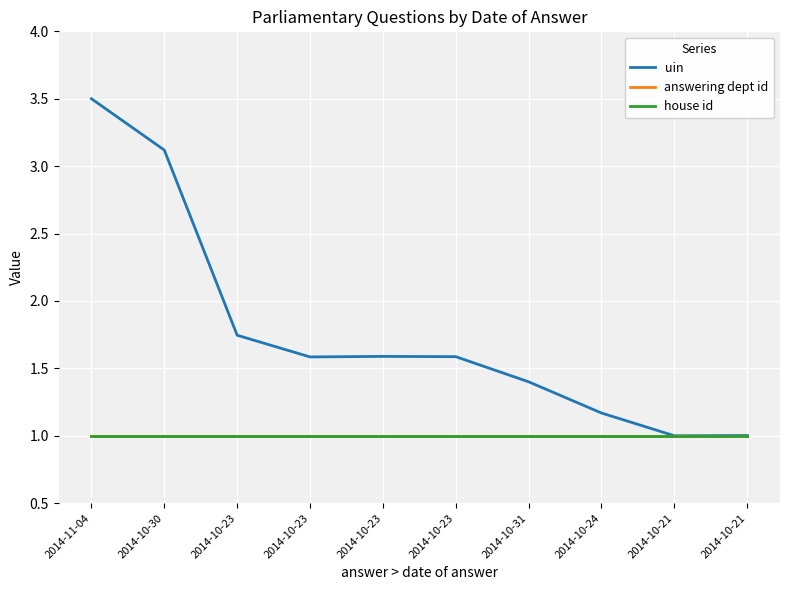

What is the label of the 1st point from the left?

2014-11-04